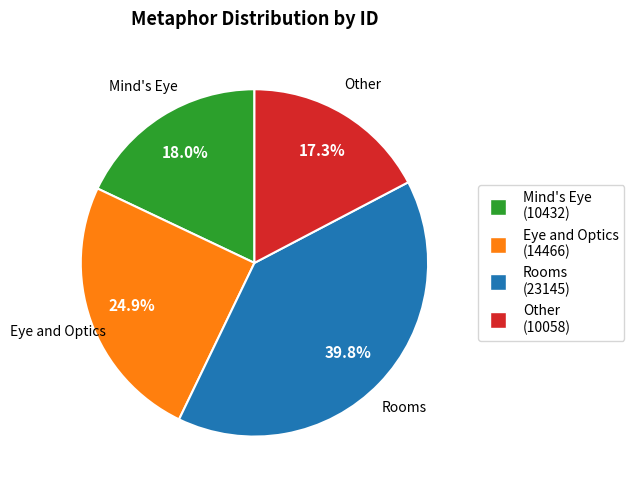

Is it true that Rooms is 32% of the pie?

False